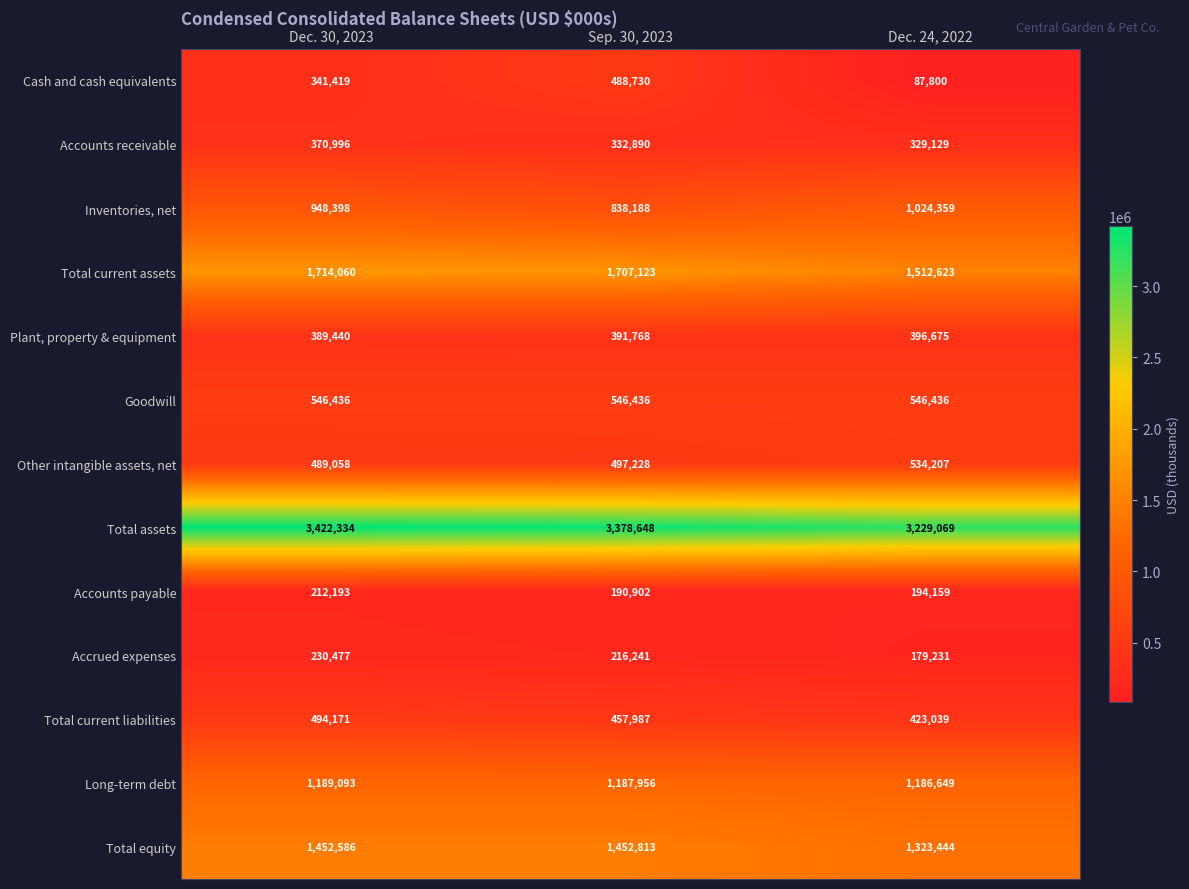

Where is Total current assets nearest to the value 1613341?

Sep. 30, 2023